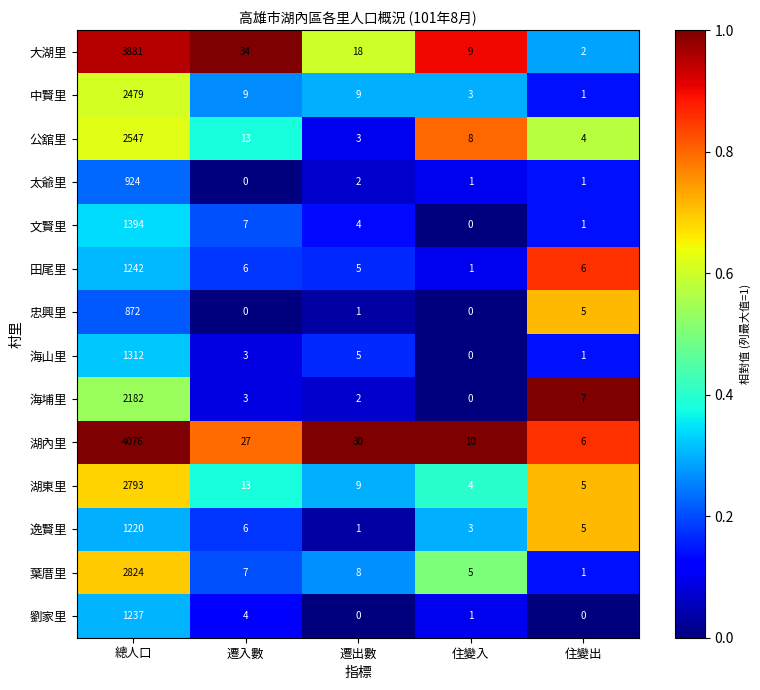

Which series has the widest spread of values?

湖內里